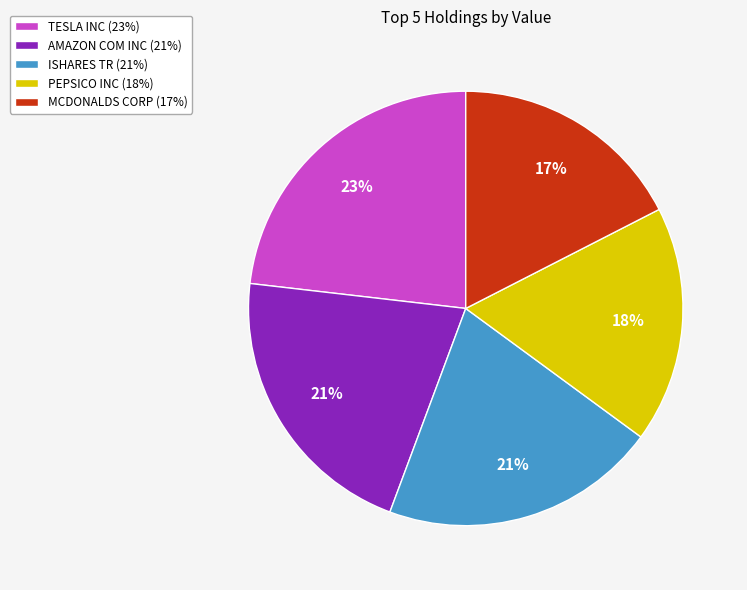

To the nearest percent, what is the average slice percentage?

20%